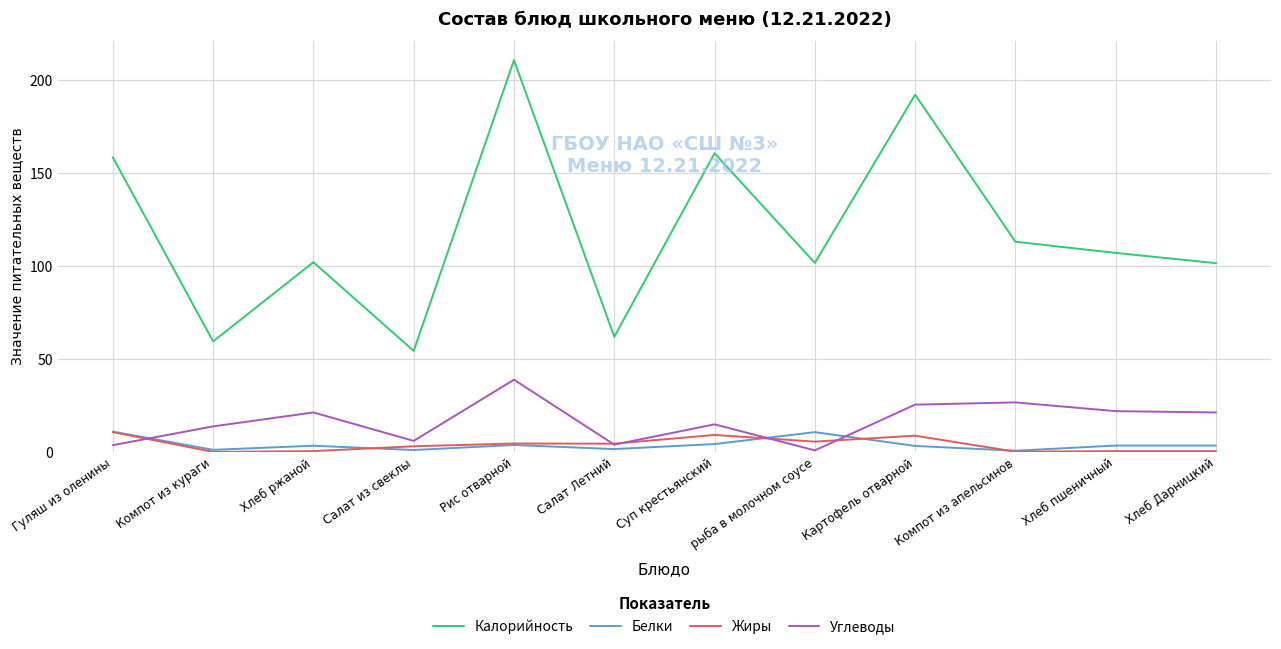

How many interior local peaks does the Углеводы series have?

4